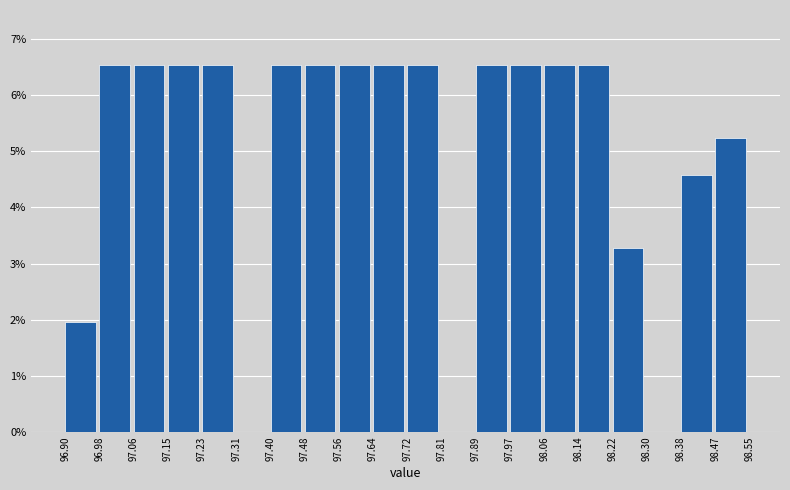

Reading left to right, transcribe this chart: for each bar, give the range it covers on the x-axis and its height. The values are not printed on the chart, so give them approximately, as read against the axis.

96.90 to 96.98: 2.0
96.98 to 97.06: 6.5
97.06 to 97.15: 6.5
97.15 to 97.23: 6.5
97.23 to 97.31: 6.5
97.31 to 97.40: 0
97.40 to 97.48: 6.5
97.48 to 97.56: 6.5
97.56 to 97.64: 6.5
97.64 to 97.72: 6.5
97.72 to 97.81: 6.5
97.81 to 97.89: 0
97.89 to 97.97: 6.5
97.97 to 98.06: 6.5
98.06 to 98.14: 6.5
98.14 to 98.22: 6.5
98.22 to 98.30: 3.3
98.30 to 98.38: 0
98.38 to 98.47: 4.6
98.47 to 98.55: 5.2